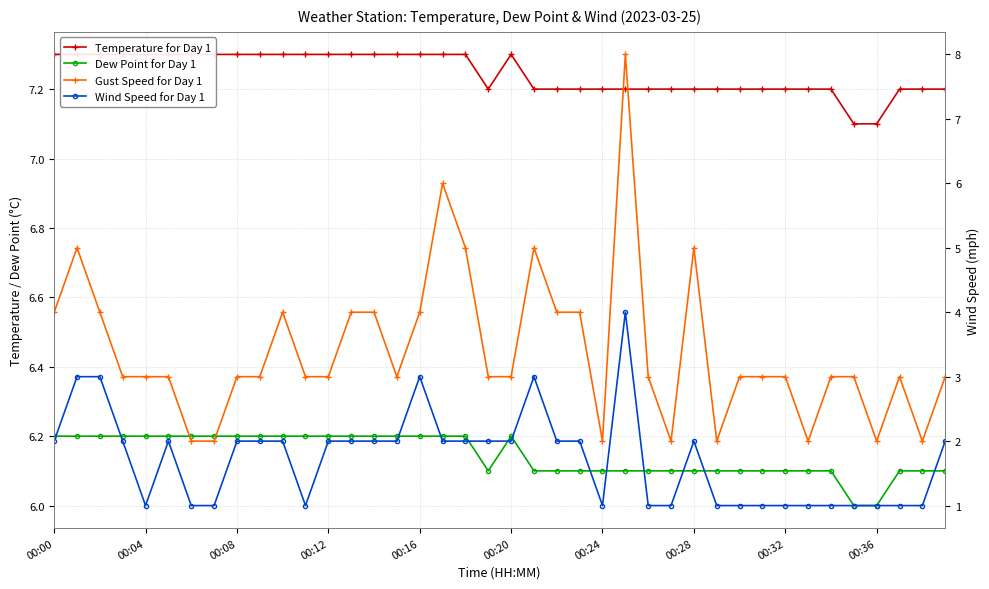

How many values in the Dew Point for Day 1 series exceed 6?

38